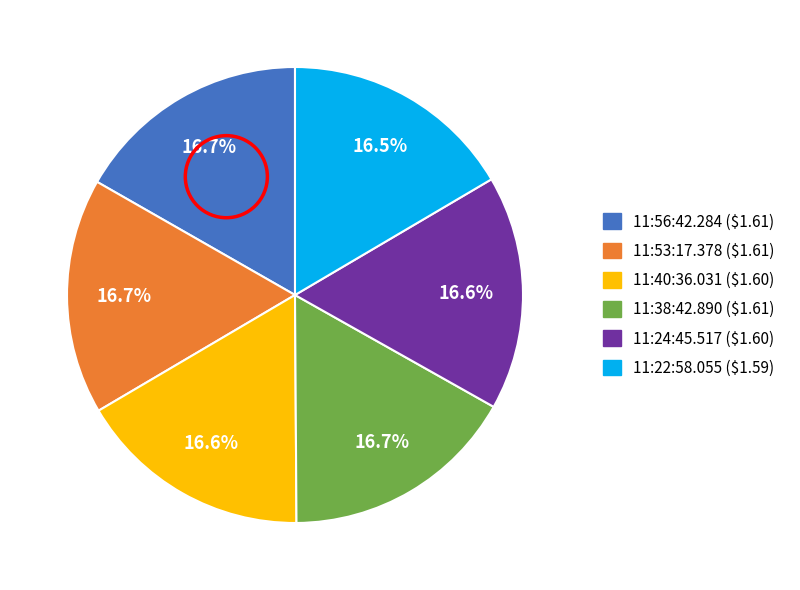

To the nearest percent, what is the average slice percentage?

17%